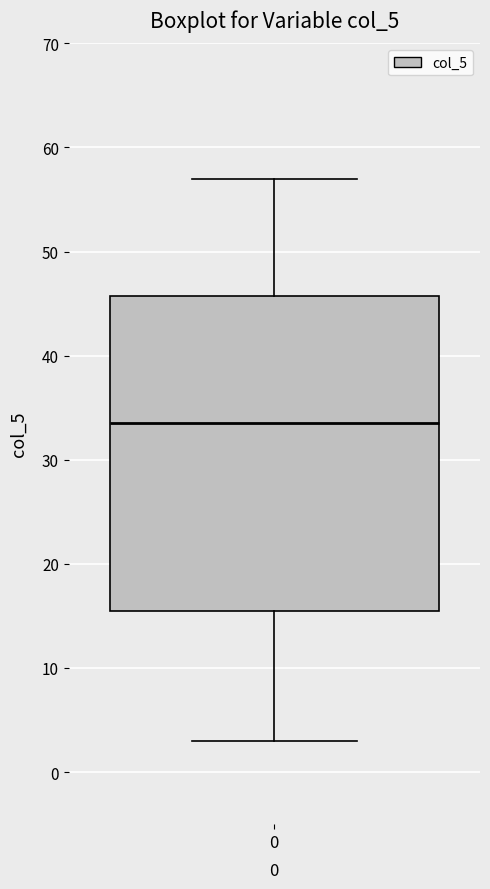

Read this box plot against the y-axis: the position of the median line, the range covered by the box, and the ends of both whiskers. The values are not printed on the chart, so give them approximately, as read against the axis.

median 34, box 16 to 46, whiskers 3 to 57